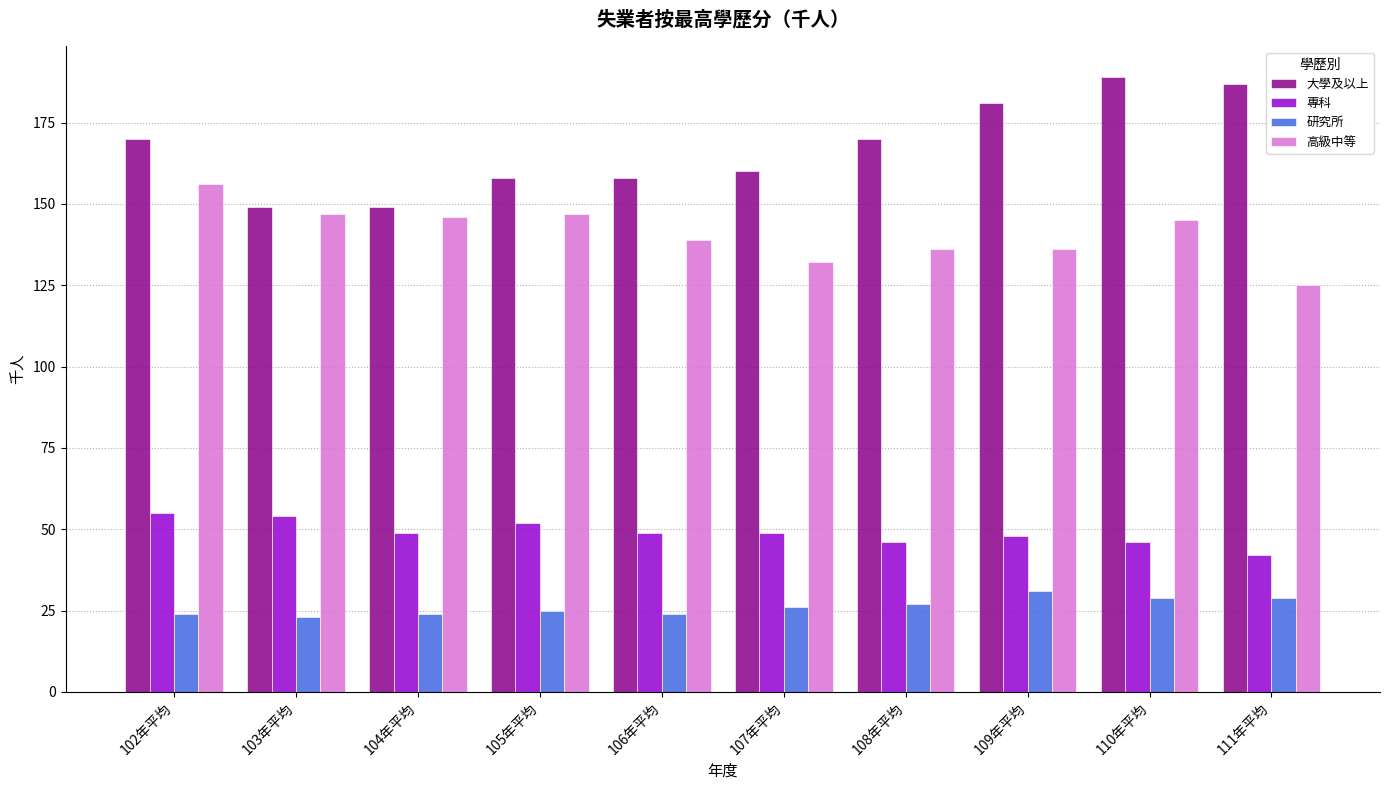

What is the label of the 5th bar from the left?

106年平均